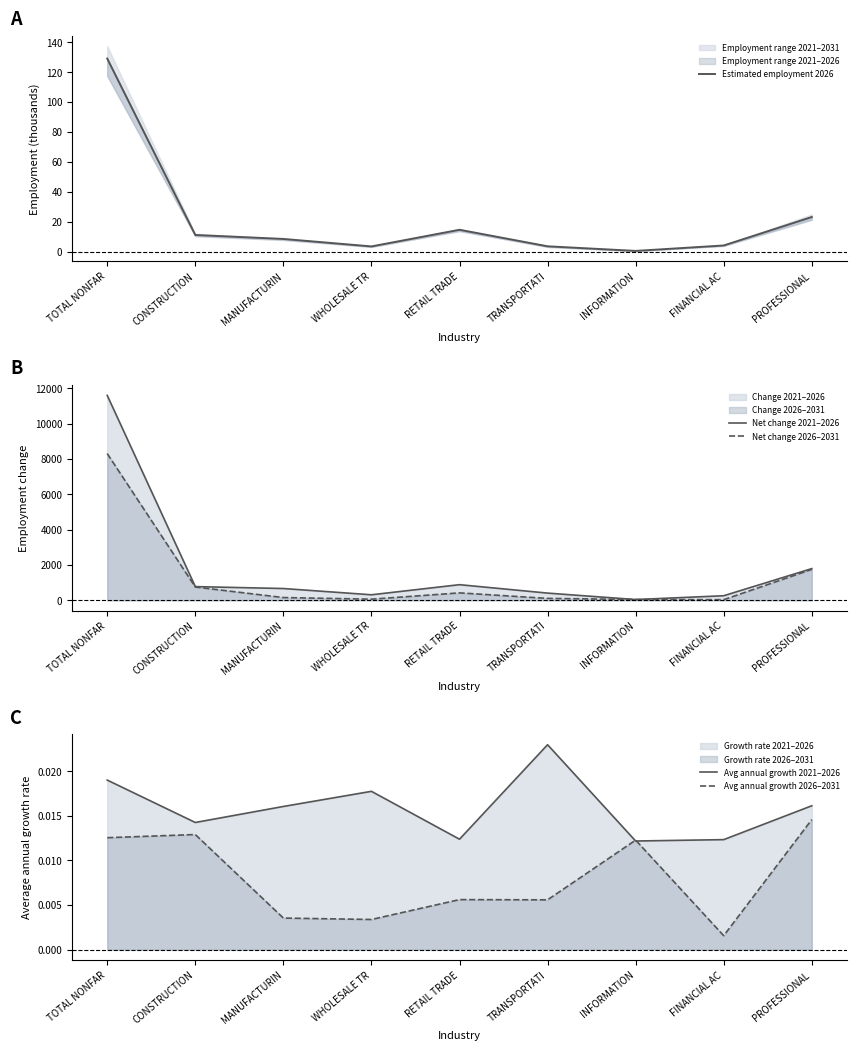

What is the label of the 7th point from the left?

INFORMATION